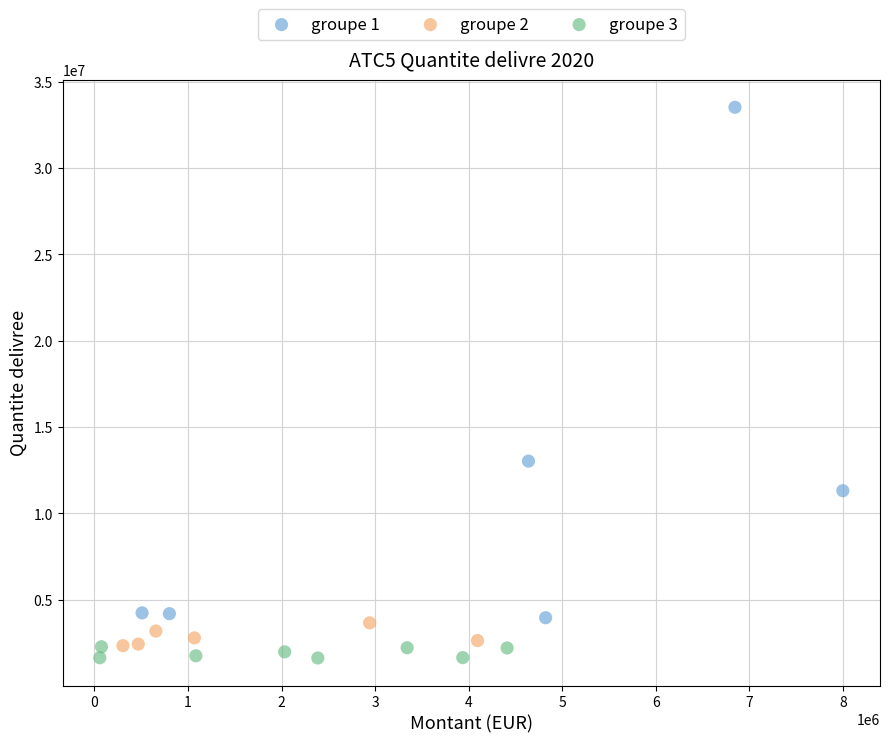

Which series reaches the maximum Y coordinate?

groupe 1